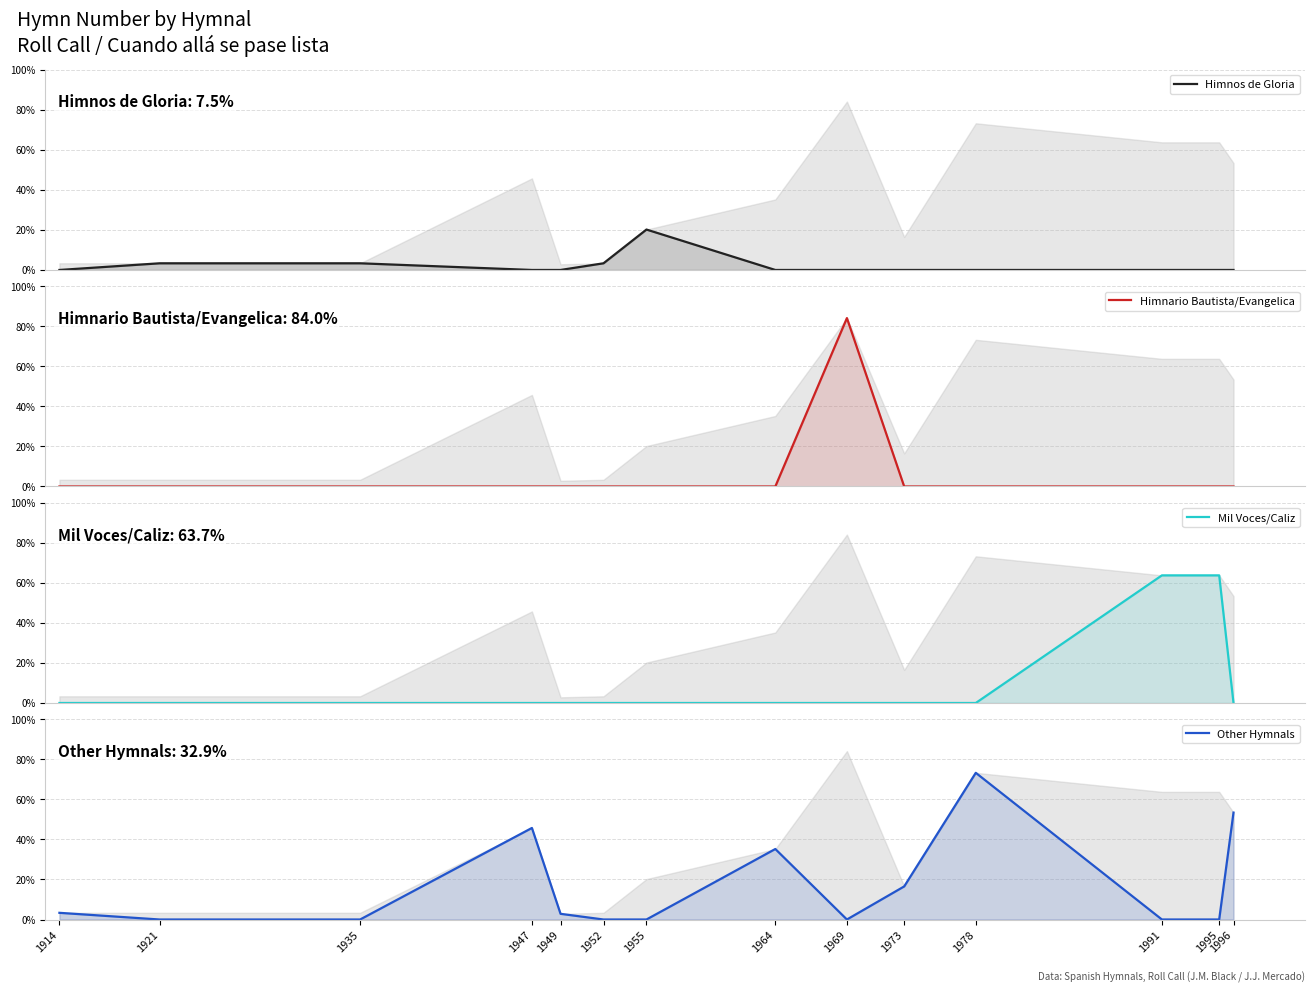

Which has a higher value, 1955 or 1964?

1955